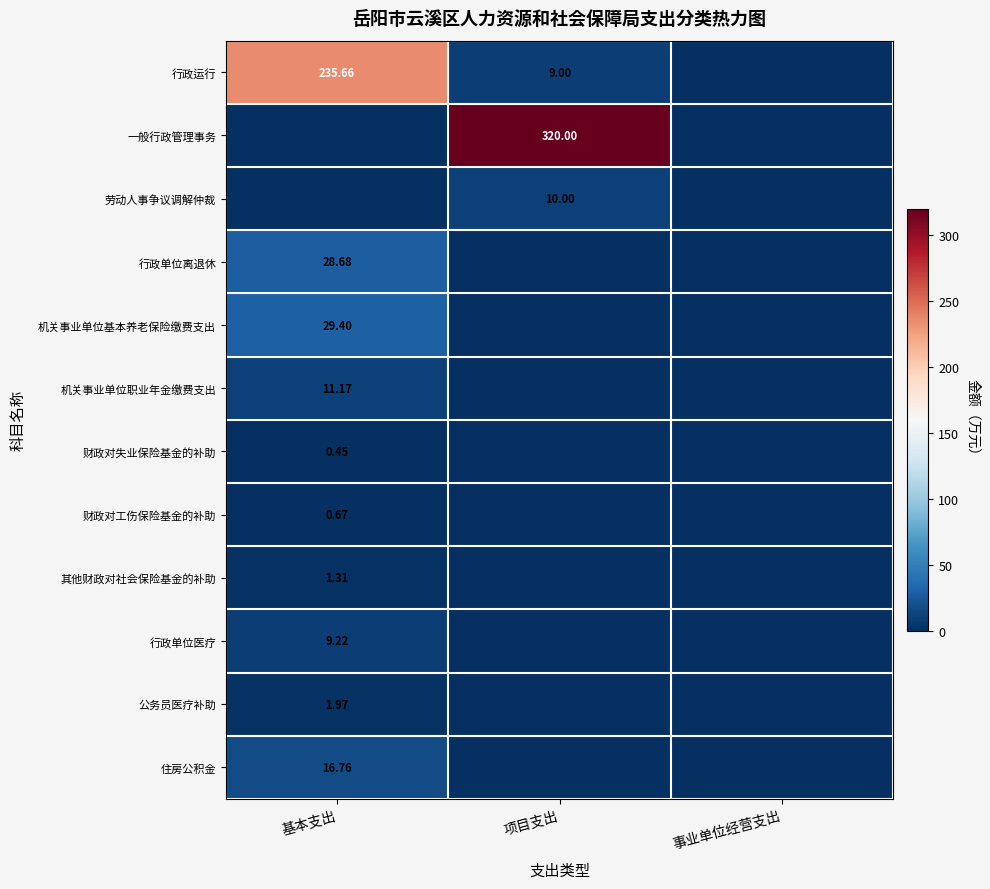

The value of 行政运行 at 基本支出 is 235.7. True or false?

True